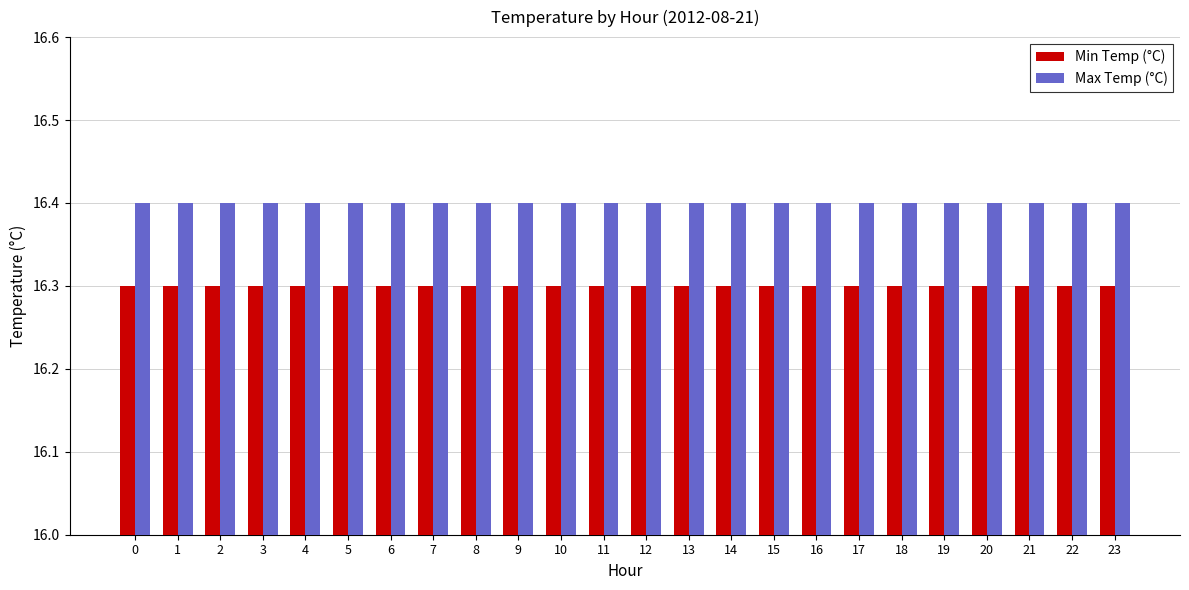

The Min Temp (°C) series shows 22.1 at 22. True or false?

False